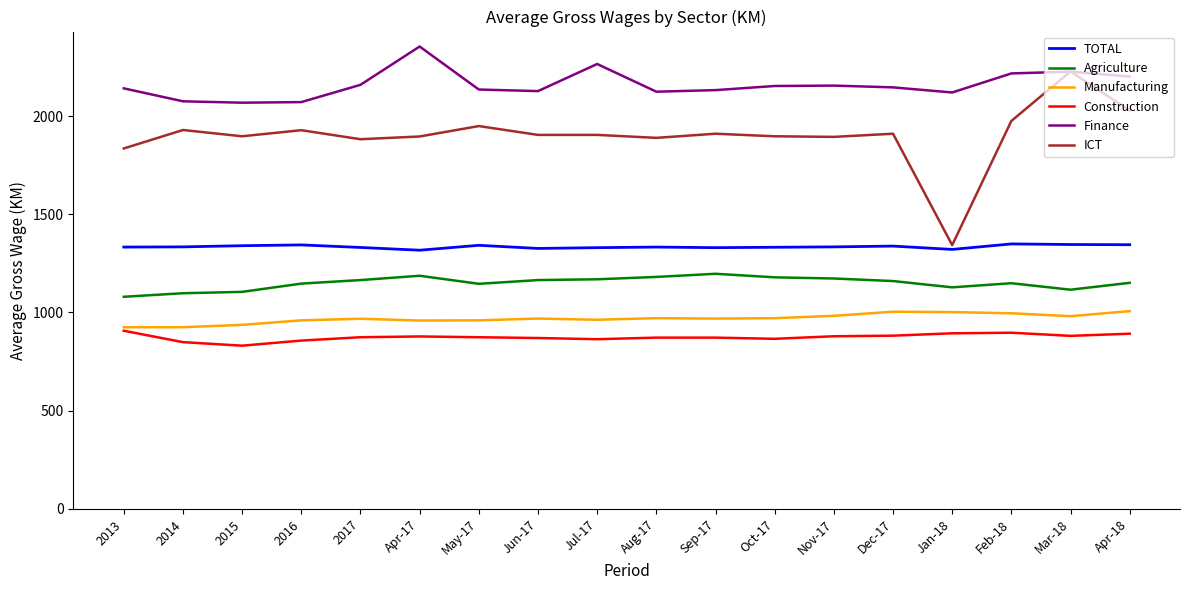

Which category has the highest value across all series?

Apr-17